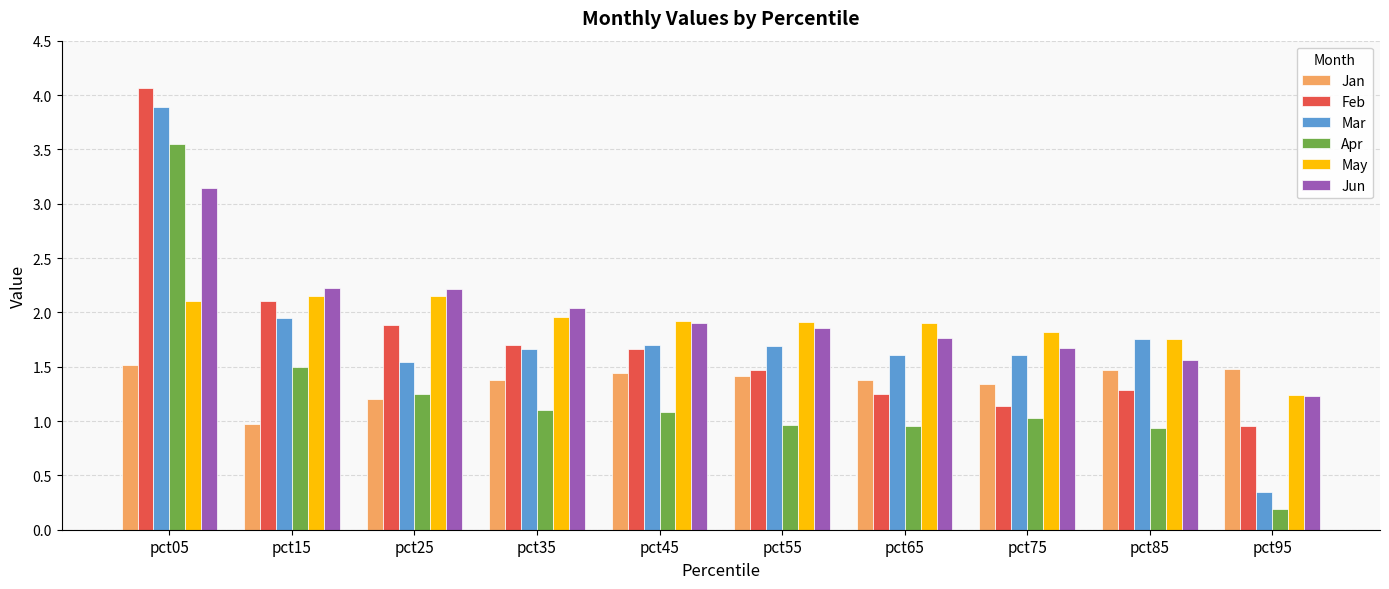

What is the difference between the maximum and minimum values in the Jan series?

0.5